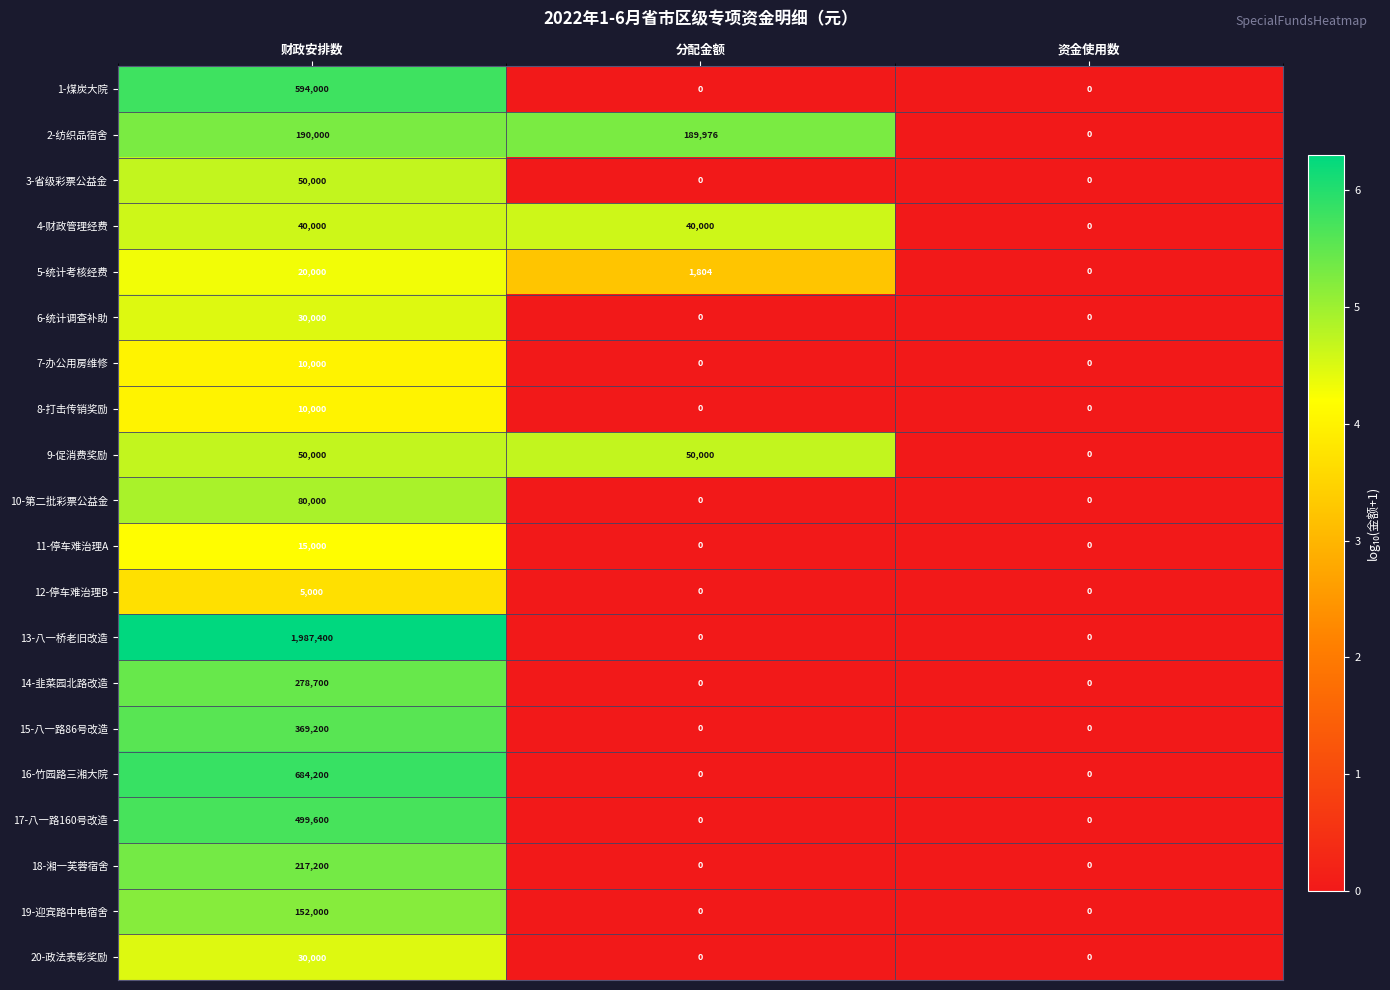

What is the difference between the 6-统计调查补助 values at 财政安排数 and 分配金额?

30000